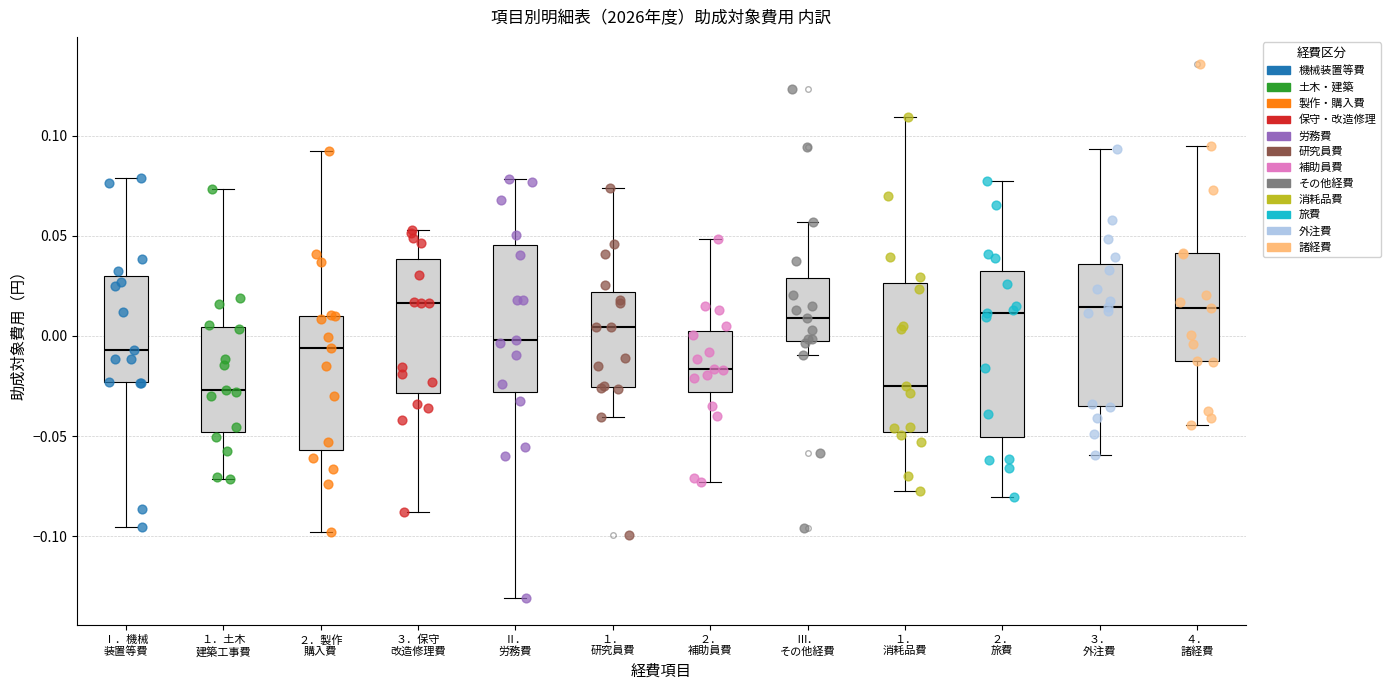

Reading left to right, transcribe this box plot: for each box, give where its median line is, the range the box spans, and where its two whiskers end, as read against the y-axis. The values are not printed on the chart, so give them approximately, as read against the axis.

Ⅰ．機械 装置等費: median -0.005, box -0.025 to 0.030, whiskers -0.095 to 0.080
１．土木 建築工事費: median -0.025, box -0.050 to 0.005, whiskers -0.070 to 0.075
２．製作 購入費: median -0.005, box -0.055 to 0.010, whiskers -0.100 to 0.095
３．保守 改造修理費: median 0.015, box -0.030 to 0.040, whiskers -0.090 to 0.055
Ⅱ． 労務費: median 0.000, box -0.030 to 0.045, whiskers -0.130 to 0.080
１． 研究員費: median 0.005, box -0.025 to 0.020, whiskers -0.040 to 0.075
２． 補助員費: median -0.015, box -0.030 to 0.005, whiskers -0.075 to 0.050
Ⅲ． その他経費: median 0.010, box -0.005 to 0.030, whiskers -0.010 to 0.055
１． 消耗品費: median -0.025, box -0.050 to 0.025, whiskers -0.080 to 0.110
２． 旅費: median 0.010, box -0.050 to 0.035, whiskers -0.080 to 0.075
３． 外注費: median 0.015, box -0.035 to 0.035, whiskers -0.060 to 0.095
４． 諸経費: median 0.015, box -0.015 to 0.040, whiskers -0.045 to 0.095